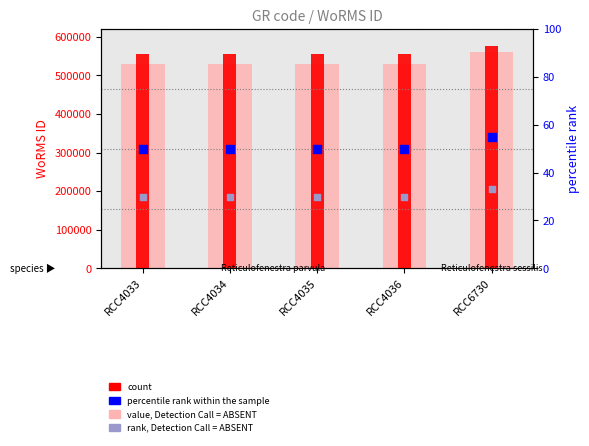

What is the total value across all series at RCC4033?

1085975